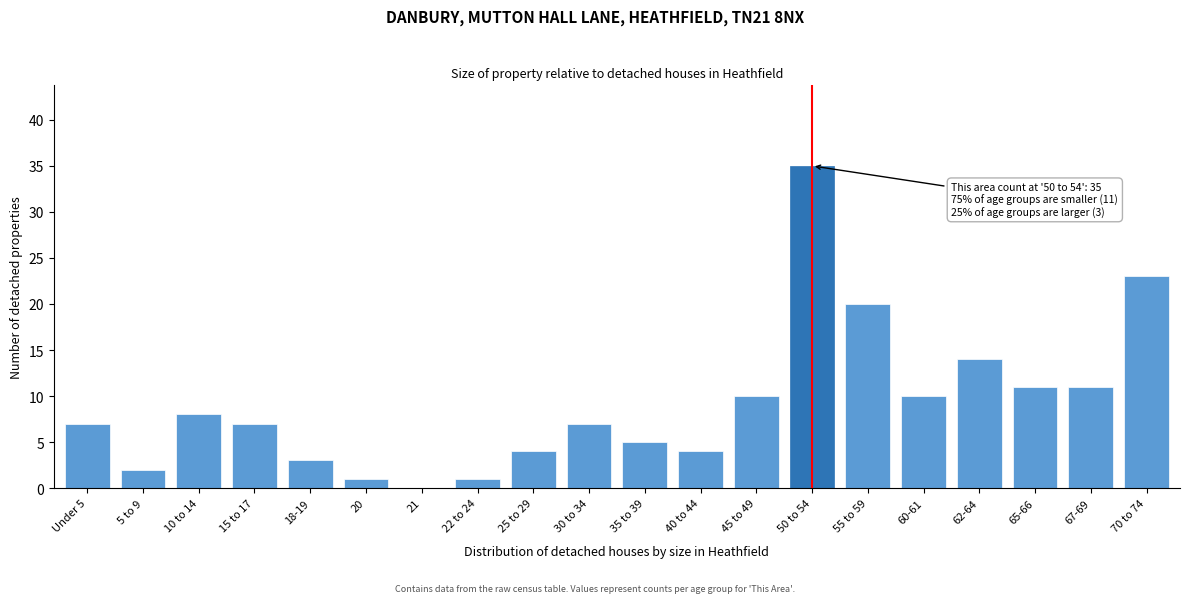

Reading right to left, transcribe all the data shown in this chart.

70 to 74=23	67-69=11	65-66=11	62-64=14	60-61=10	55 to 59=20	50 to 54=35	45 to 49=10	40 to 44=4	35 to 39=5	30 to 34=7	25 to 29=4	22 to 24=1	21=0	20=1	18-19=3	15 to 17=7	10 to 14=8	5 to 9=2	Under 5=7